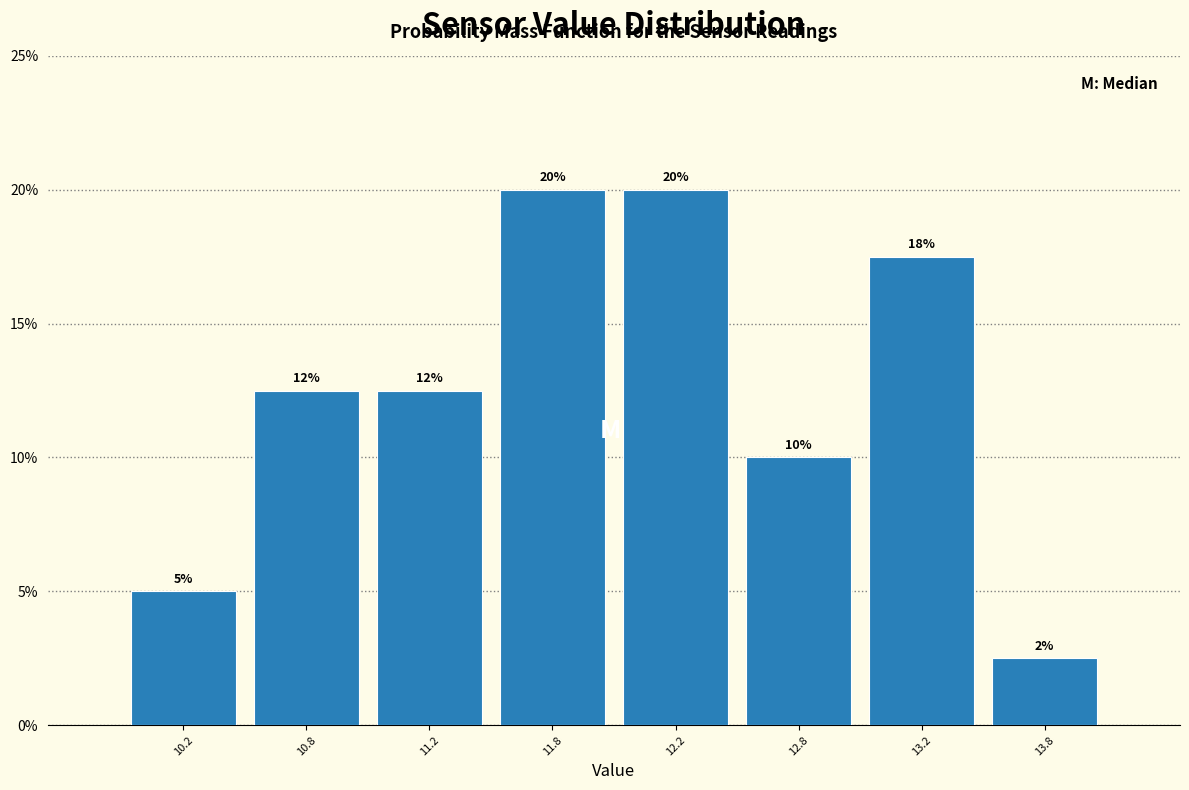

What is the difference between the maximum and second lowest values?

15.0